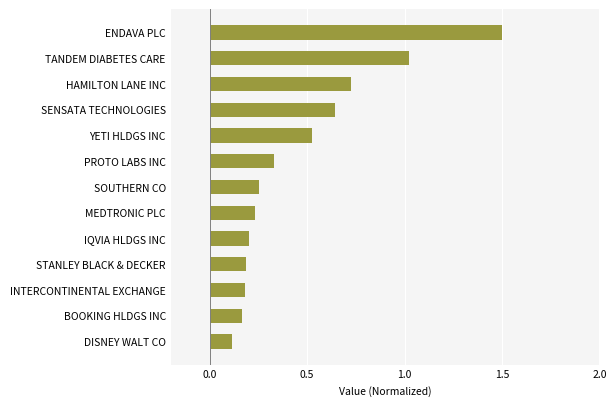

What position from the bottom is HAMILTON LANE INC?

11